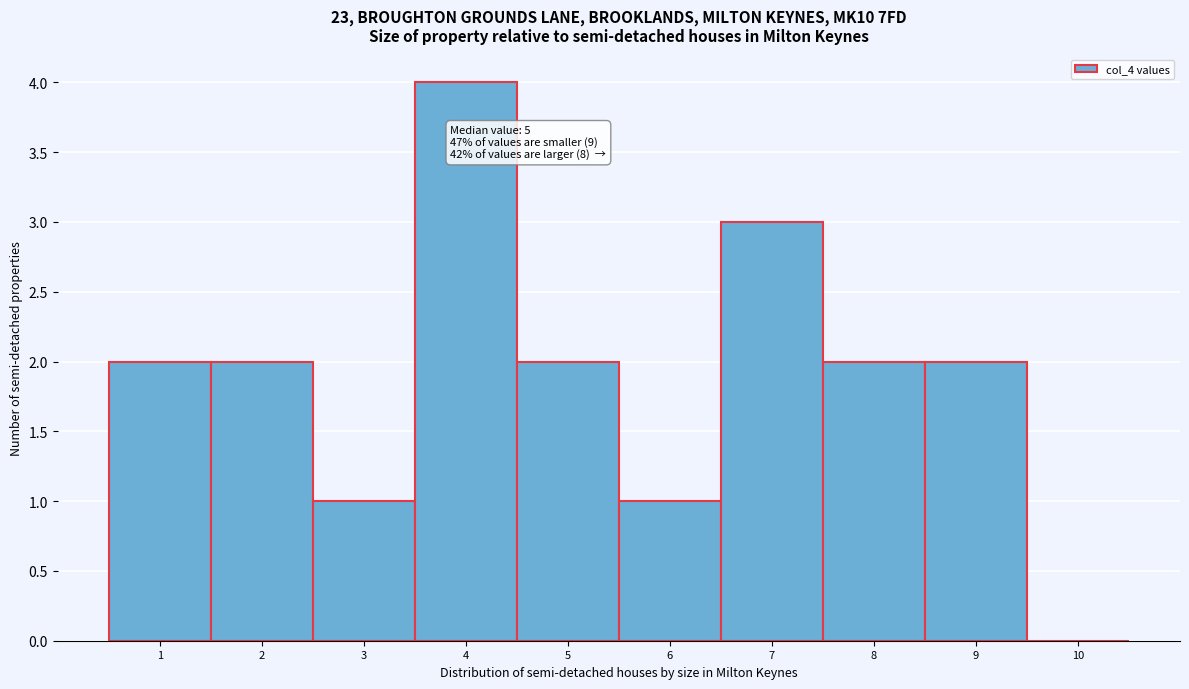

Which range on the x-axis has the tallest bar?

3.5 to 4.5